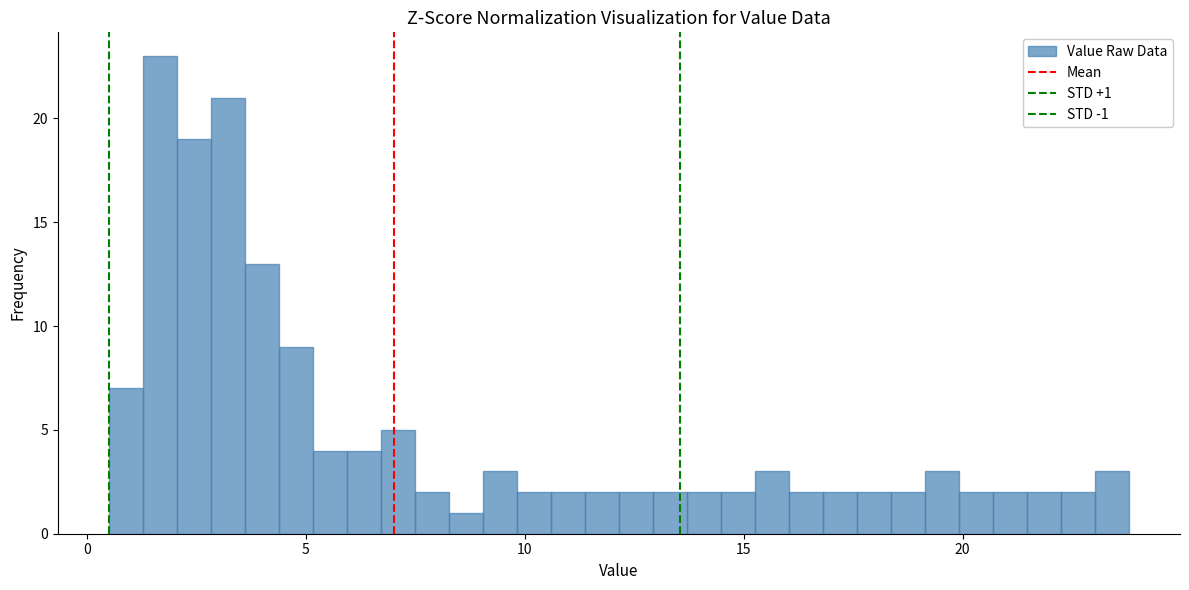

Around what value on the x-axis is the tallest bar? Give the approximate position of its centre, as read against the axis.

1.5